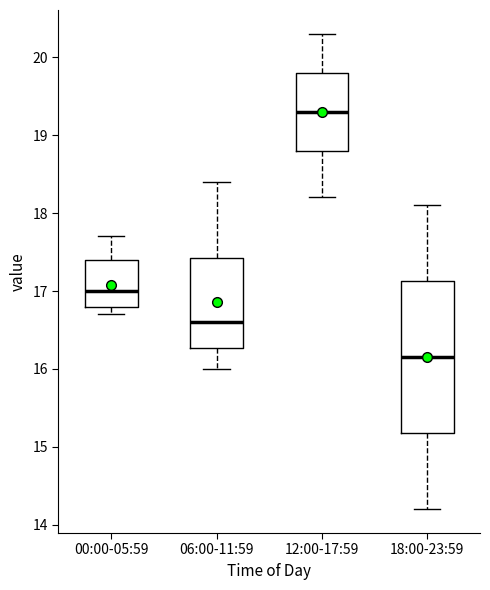

Where does the median line of the box for 06:00-11:59 sit on the y-axis? The values are not printed on the chart, so give them approximately, as read against the axis.

16.6